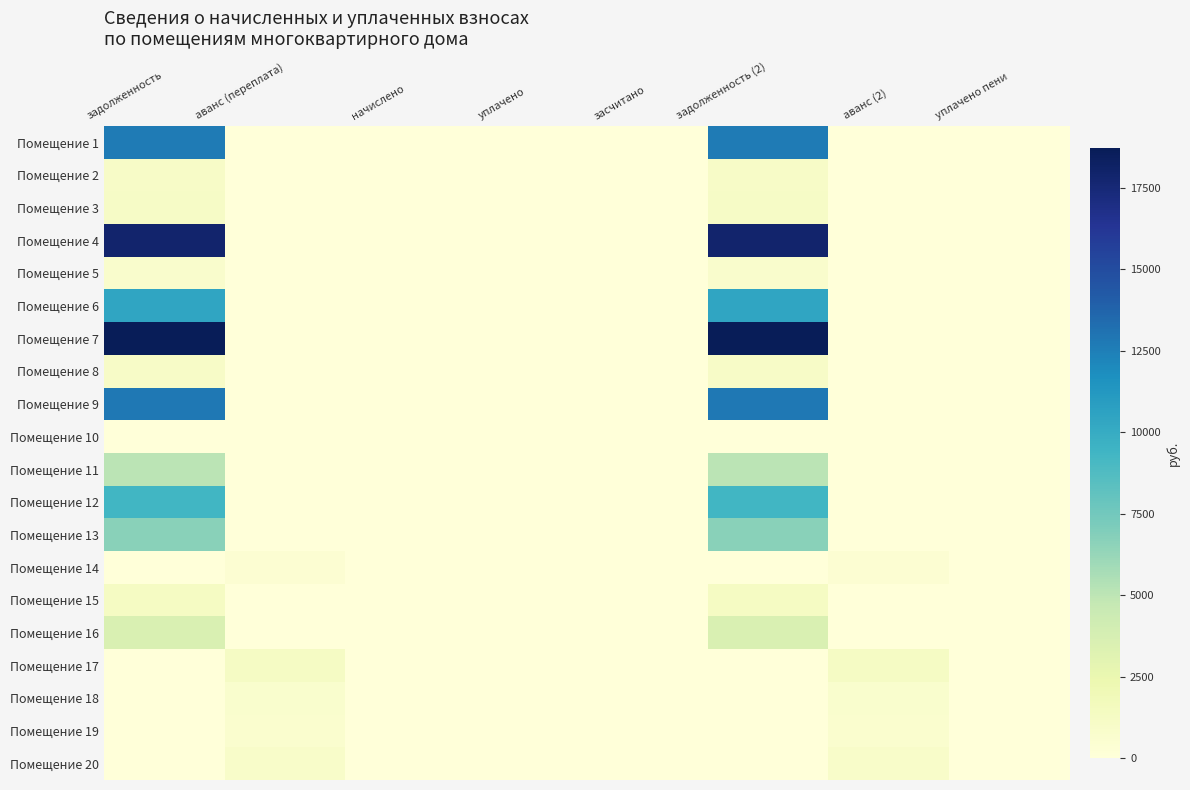

Reading left to right, what are all the values shown in this chart?

Помещение 1: задолженность=12684.4	аванс (переплата)=0.0	начислено=0.0	уплачено=0.0	засчитано=0.0	задолженность (2)=12684.4	аванс (2)=0.0	уплачено пени=0.0
Помещение 2: задолженность=1045.4	аванс (переплата)=0.0	начислено=0.0	уплачено=0.0	засчитано=0.0	задолженность (2)=1045.4	аванс (2)=0.0	уплачено пени=0.0
Помещение 3: задолженность=1100.7	аванс (переплата)=0.0	начислено=0.0	уплачено=0.0	засчитано=0.0	задолженность (2)=1100.7	аванс (2)=0.0	уплачено пени=0.0
Помещение 4: задолженность=17898.6	аванс (переплата)=0.0	начислено=0.0	уплачено=0.0	засчитано=0.0	задолженность (2)=17898.6	аванс (2)=0.0	уплачено пени=0.0
Помещение 5: задолженность=748.9	аванс (переплата)=0.0	начислено=0.0	уплачено=0.0	засчитано=0.0	задолженность (2)=748.9	аванс (2)=0.0	уплачено пени=0.0
Помещение 6: задолженность=10429.4	аванс (переплата)=0.0	начислено=0.0	уплачено=0.0	засчитано=0.0	задолженность (2)=10429.4	аванс (2)=0.0	уплачено пени=0.0
Помещение 7: задолженность=18716.2	аванс (переплата)=0.0	начислено=0.0	уплачено=0.0	засчитано=0.0	задолженность (2)=18716.2	аванс (2)=0.0	уплачено пени=0.0
Помещение 8: задолженность=1080.6	аванс (переплата)=0.0	начислено=0.0	уплачено=0.0	засчитано=0.0	задолженность (2)=1080.6	аванс (2)=0.0	уплачено пени=0.0
Помещение 9: задолженность=12861.3	аванс (переплата)=0.0	начислено=0.0	уплачено=0.0	засчитано=0.0	задолженность (2)=12861.3	аванс (2)=0.0	уплачено пени=0.0
Помещение 10: задолженность=0.0	аванс (переплата)=0.0	начислено=0.0	уплачено=0.0	засчитано=0.0	задолженность (2)=0.0	аванс (2)=0.0	уплачено пени=0.0
Помещение 11: задолженность=5103.4	аванс (переплата)=0.0	начислено=0.0	уплачено=0.0	засчитано=0.0	задолженность (2)=5103.4	аванс (2)=0.0	уплачено пени=0.0
Помещение 12: задолженность=9348.7	аванс (переплата)=0.0	начислено=0.0	уплачено=0.0	засчитано=0.0	задолженность (2)=9348.7	аванс (2)=0.0	уплачено пени=0.0
Помещение 13: задолженность=6694.6	аванс (переплата)=0.0	начислено=0.0	уплачено=0.0	засчитано=0.0	задолженность (2)=6694.6	аванс (2)=0.0	уплачено пени=0.0
Помещение 14: задолженность=0.0	аванс (переплата)=379.0	начислено=0.0	уплачено=0.0	засчитано=0.0	задолженность (2)=0.0	аванс (2)=379.0	уплачено пени=0.0
Помещение 15: задолженность=1257.3	аванс (переплата)=0.0	начислено=0.0	уплачено=0.0	засчитано=0.0	задолженность (2)=1257.3	аванс (2)=0.0	уплачено пени=0.0
Помещение 16: задолженность=3521.8	аванс (переплата)=0.0	начислено=0.0	уплачено=0.0	засчитано=0.0	задолженность (2)=3521.8	аванс (2)=0.0	уплачено пени=0.0
Помещение 17: задолженность=0.0	аванс (переплата)=1200.4	начислено=0.0	уплачено=0.0	засчитано=0.0	задолженность (2)=0.0	аванс (2)=1200.4	уплачено пени=0.0
Помещение 18: задолженность=0.0	аванс (переплата)=667.6	начислено=0.0	уплачено=0.0	засчитано=0.0	задолженность (2)=0.0	аванс (2)=667.6	уплачено пени=0.0
Помещение 19: задолженность=0.0	аванс (переплата)=639.5	начислено=0.0	уплачено=0.0	засчитано=0.0	задолженность (2)=0.0	аванс (2)=639.5	уплачено пени=0.0
Помещение 20: задолженность=0.0	аванс (переплата)=935.1	начислено=0.0	уплачено=0.0	засчитано=0.0	задолженность (2)=0.0	аванс (2)=935.1	уплачено пени=0.0